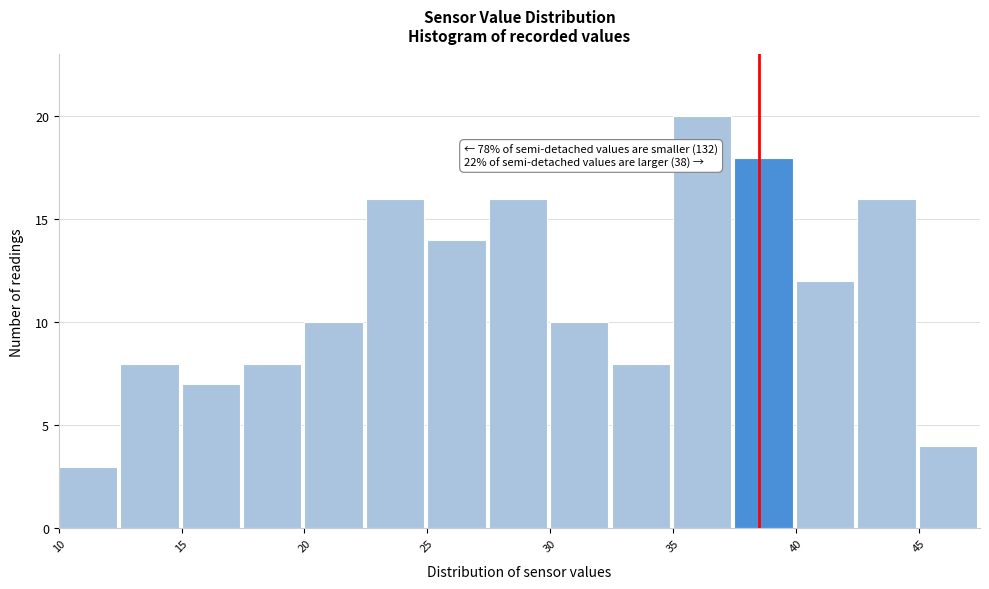

Which range on the x-axis has the tallest bar?

35.0 to 37.5